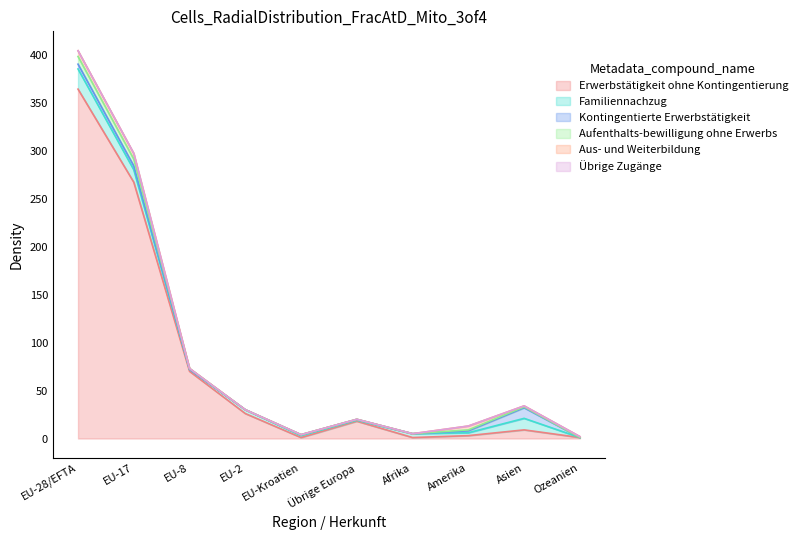

What is the difference between the Erwerbstätigkeit ohne Kontingentierung values at Asien and EU-17?

258